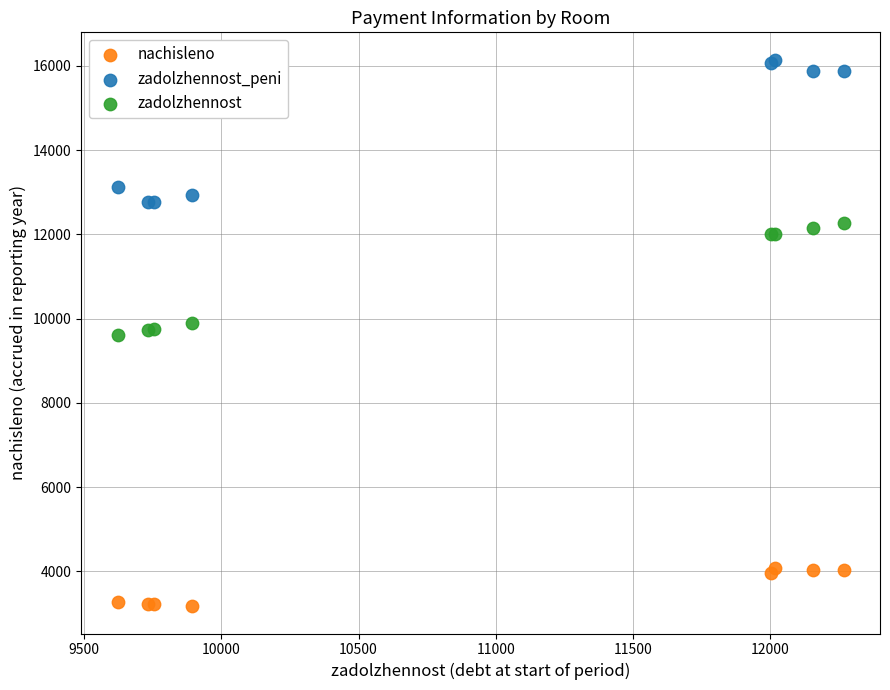

Which series contains the lowest Y value?

nachisleno